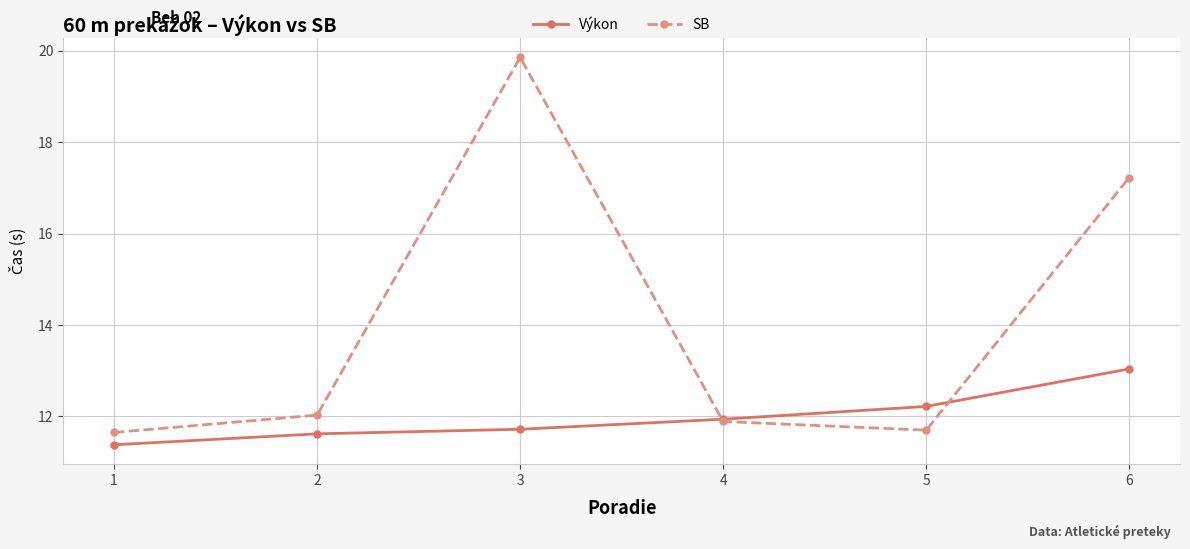

What are all the series names shown in the legend?

Výkon, SB